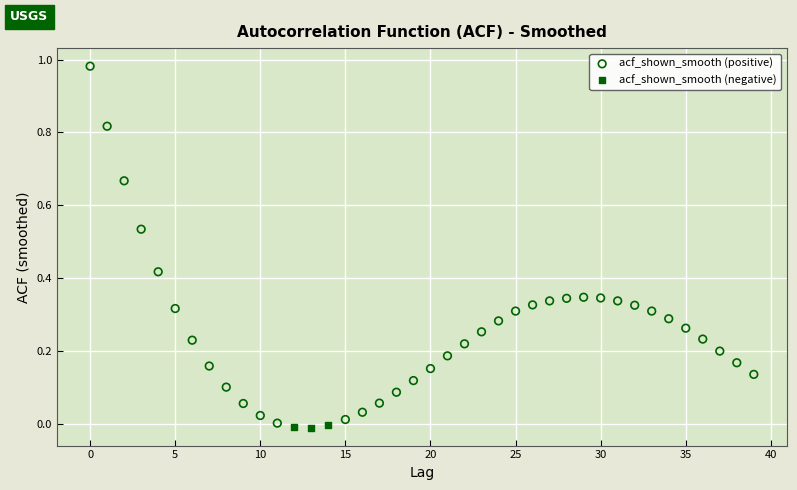

Which series reaches the maximum Y coordinate?

acf_shown_smooth (positive)